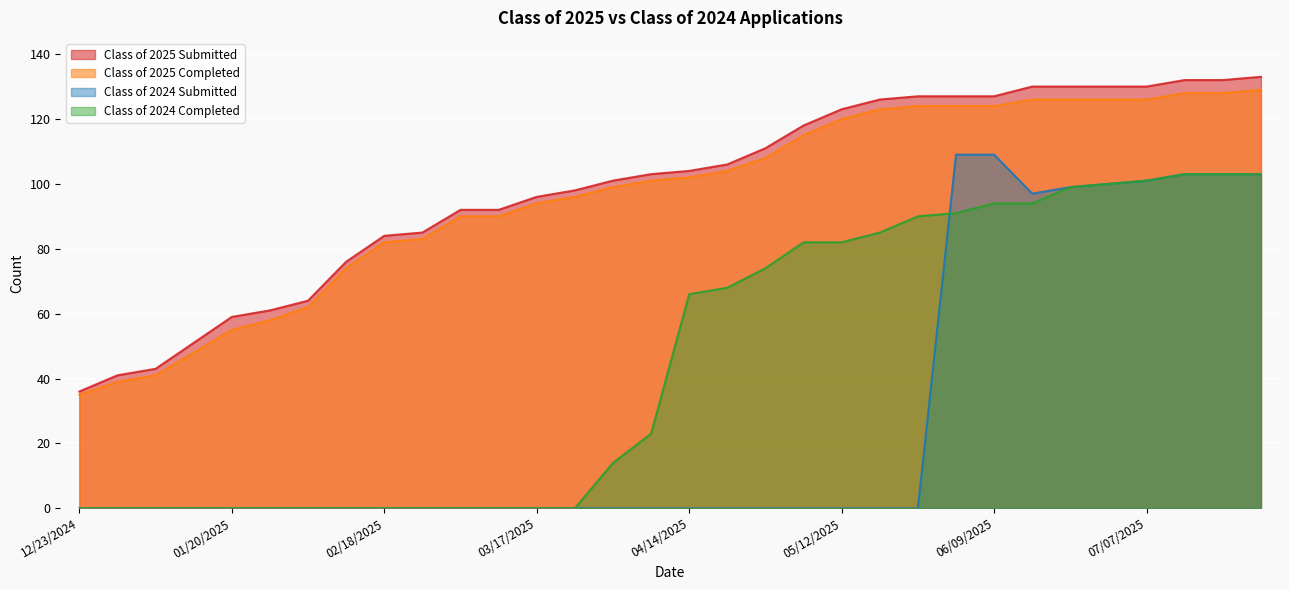

Reading left to right, extract all data points from this chart.

Class of 2025 Submitted: 36	41	43	51	59	61	64	76	84	85	92	92	96	98	101	103	104	106	111	118	123	126	127	127	127	130	130	130	130	132	132	133
Class of 2025 Completed: 35	39	41	48	55	58	62	74	82	83	90	90	94	96	99	101	102	104	108	115	120	123	124	124	124	126	126	126	126	128	128	129
Class of 2024 Submitted: 0	0	0	0	0	0	0	0	0	0	0	0	0	0	0	0	0	0	0	0	0	0	0	109	109	97	99	100	101	103	103	103
Class of 2024 Completed: 0	0	0	0	0	0	0	0	0	0	0	0	0	0	14	23	66	68	74	82	82	85	90	91	94	94	99	100	101	103	103	103